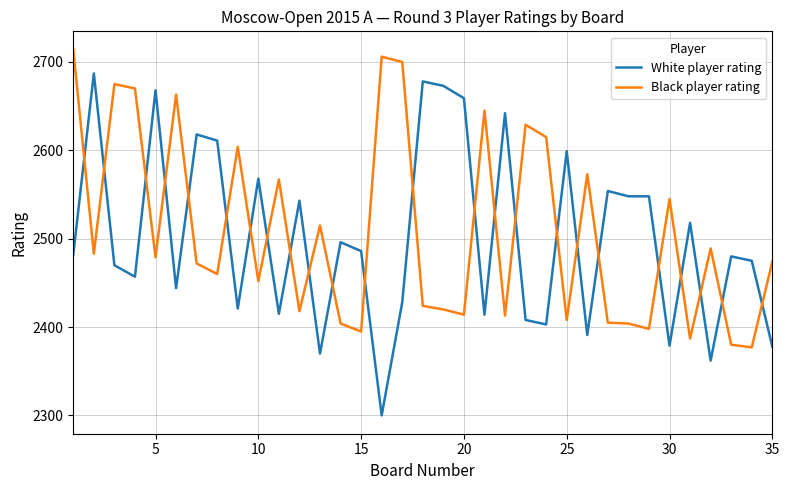

What is the difference between the maximum and second lowest values in the White player rating series?

325